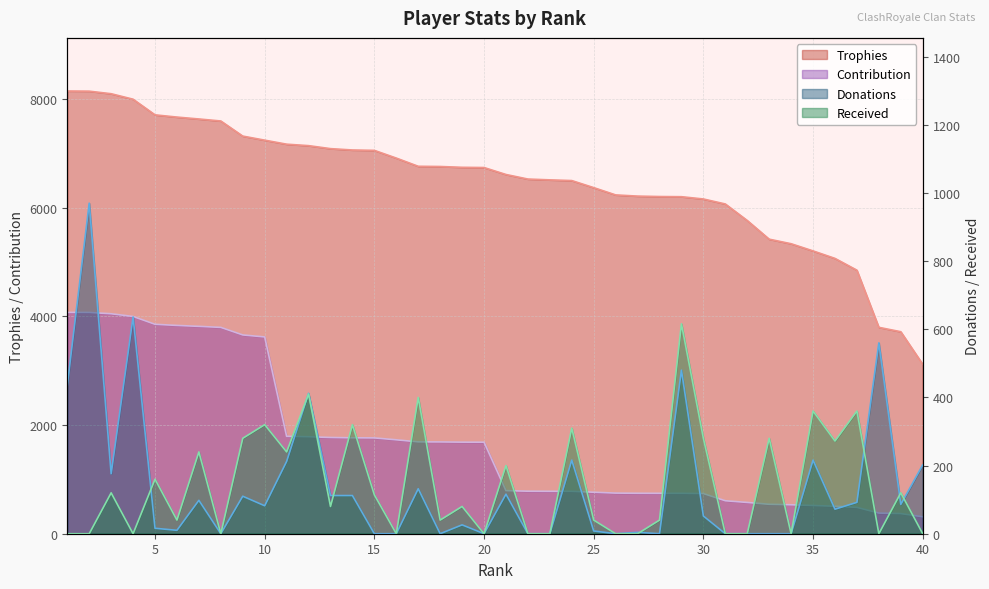

The value of Donations at 15 is 407. True or false?

False